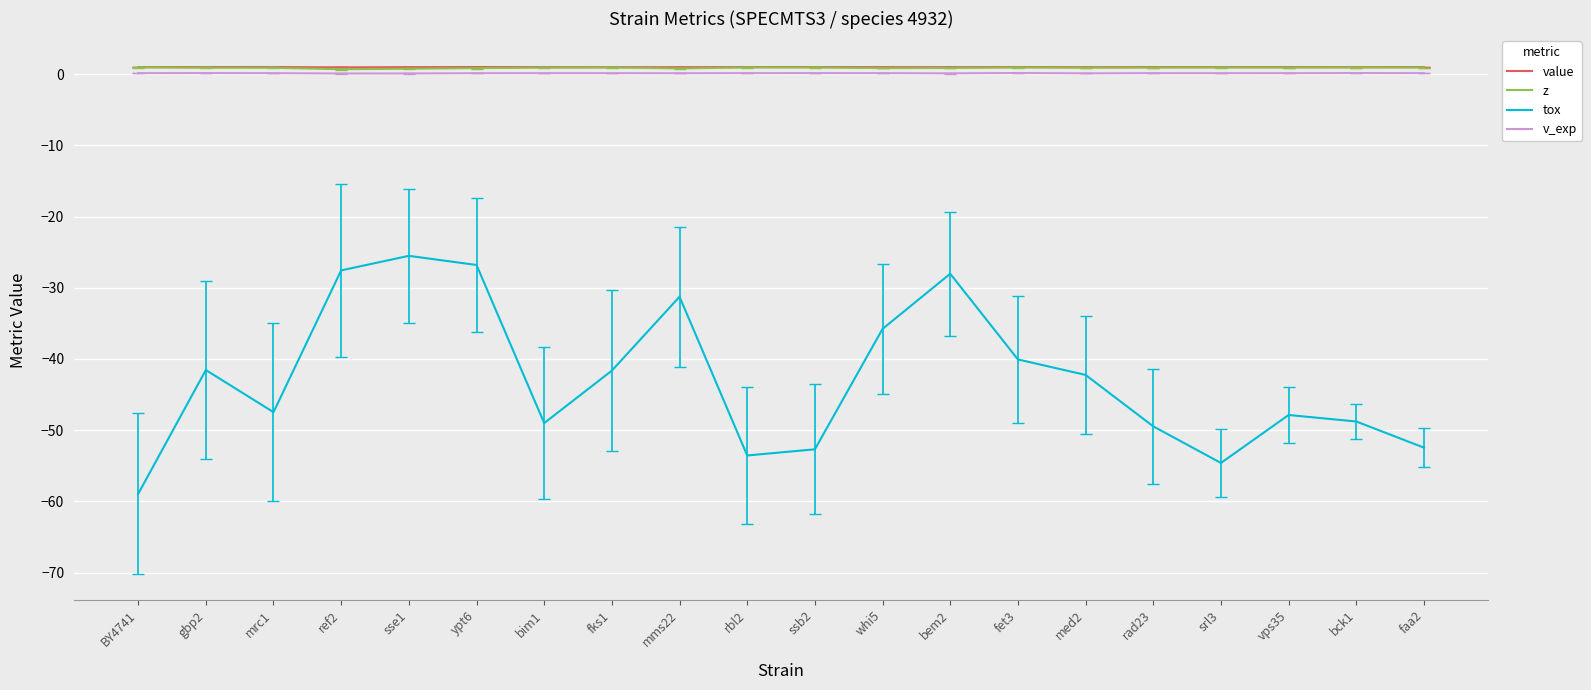

Is the value of tox at whi5 greater than the value of value at faa2?

No